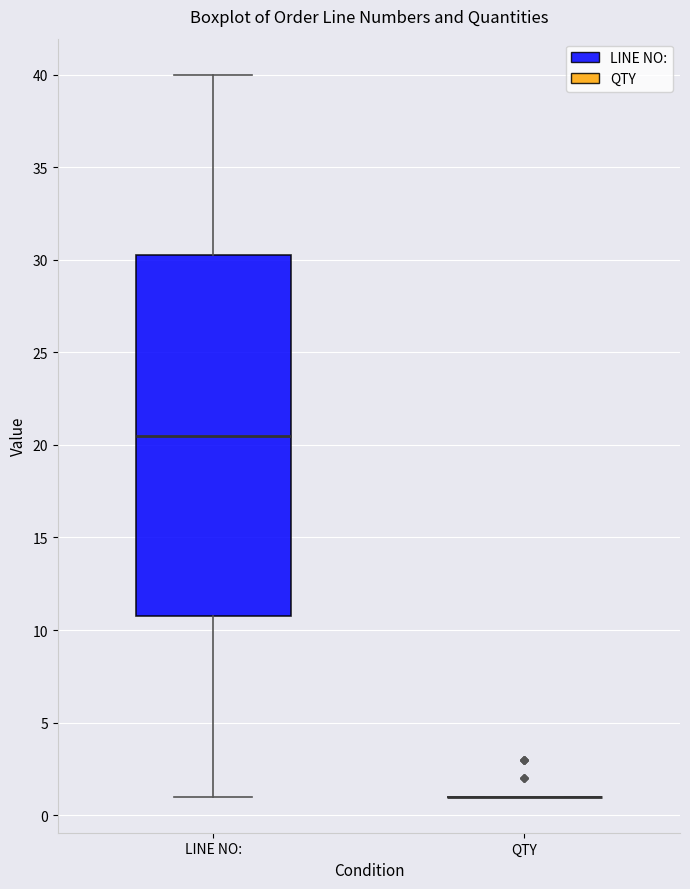

Reading left to right, read every box against the y-axis: the position of its median line, the range the box covers, and the ends of its whiskers. The values are not printed on the chart, so give them approximately, as read against the axis.

LINE NO:: median 20.5, box 11.0 to 30.5, whiskers 1.0 to 40.0
QTY: box collapsed to a line at 1.0, whiskers 1.0 to 1.0